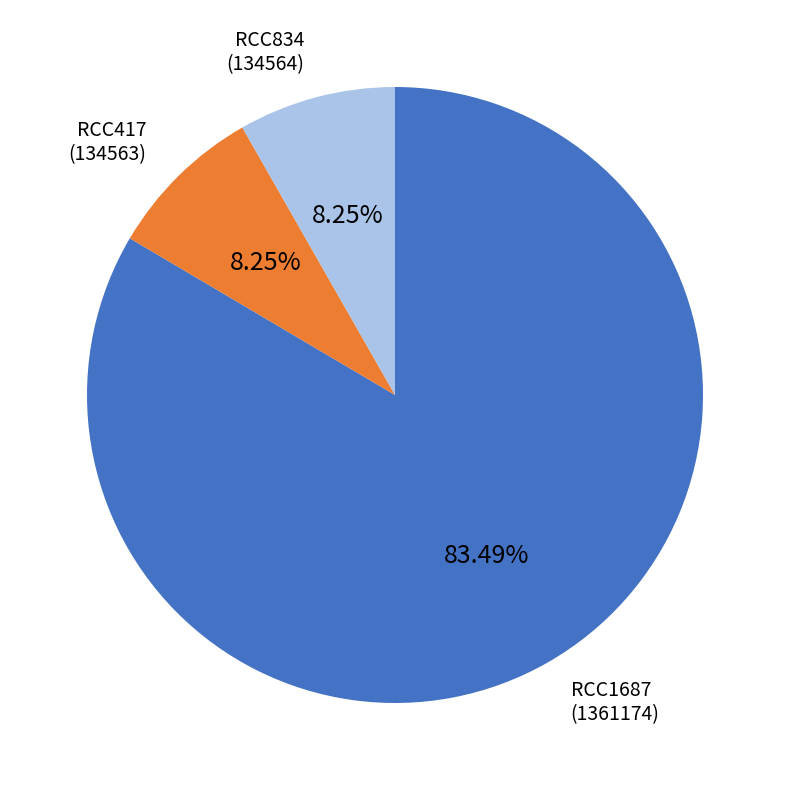

Approximately how many times larger is the value at RCC1687 compared to RCC834?

10.1